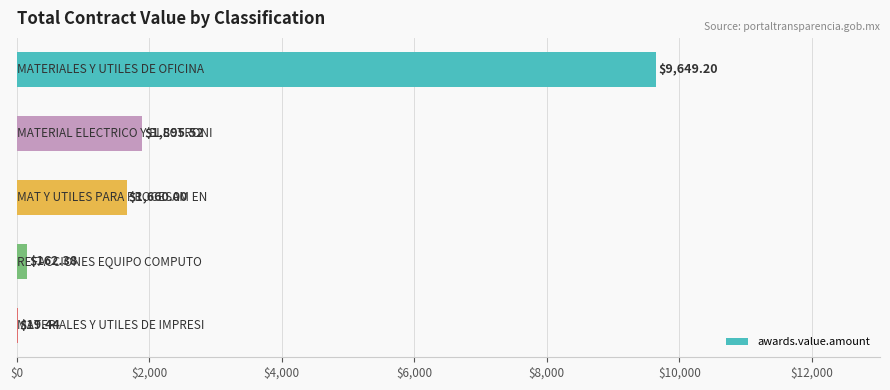

Are the bars horizontal?

Yes